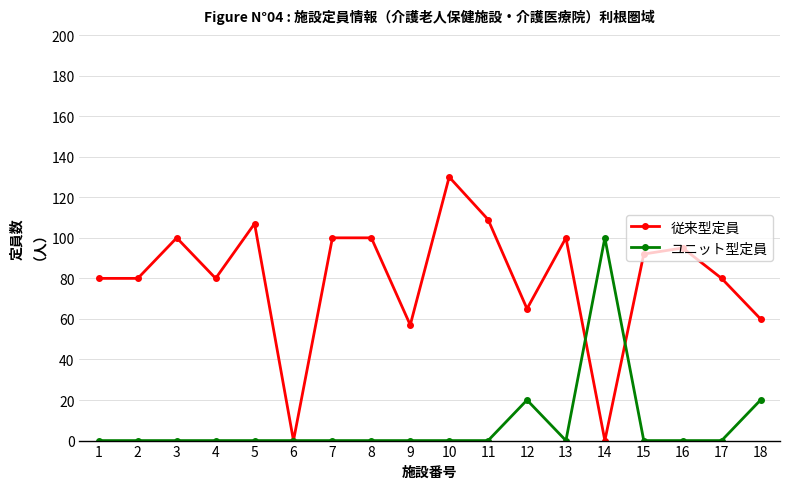

At which category does 従来型定員 reach its first local peak?

3